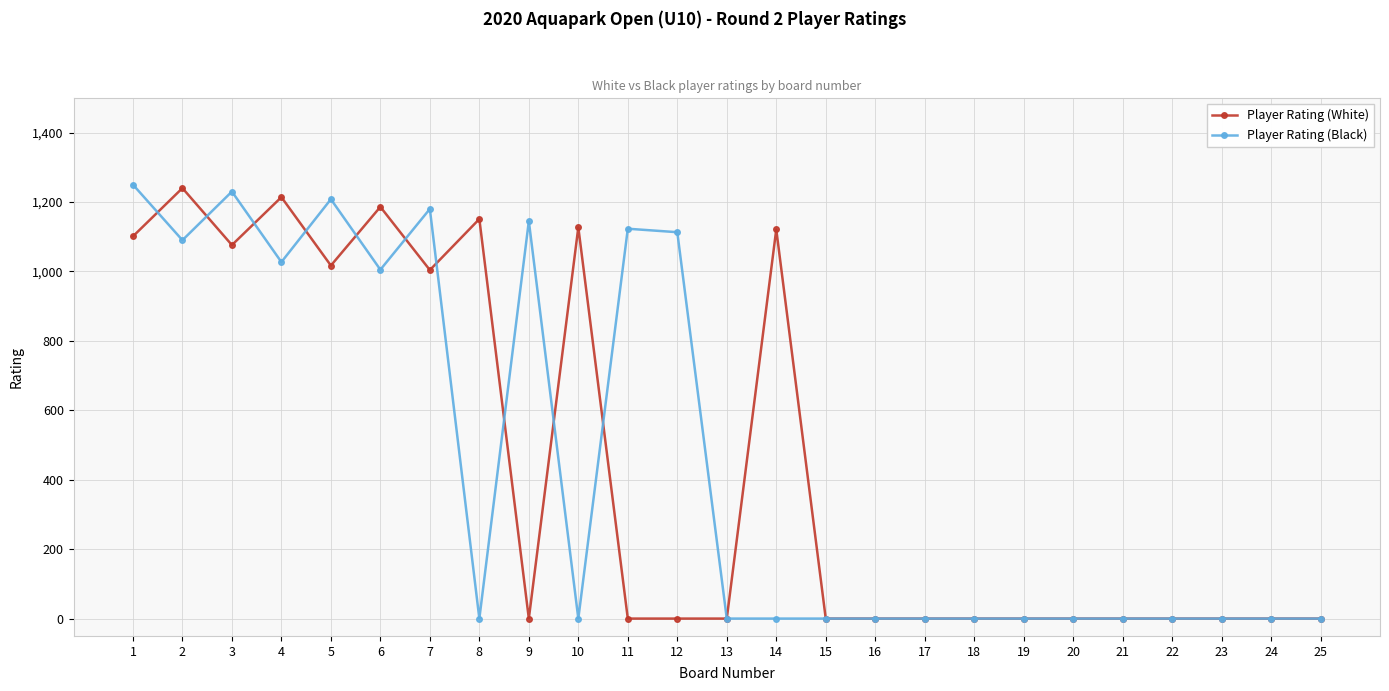

True or false: Player Rating (White) and Player Rating (Black) cross at least once.

True